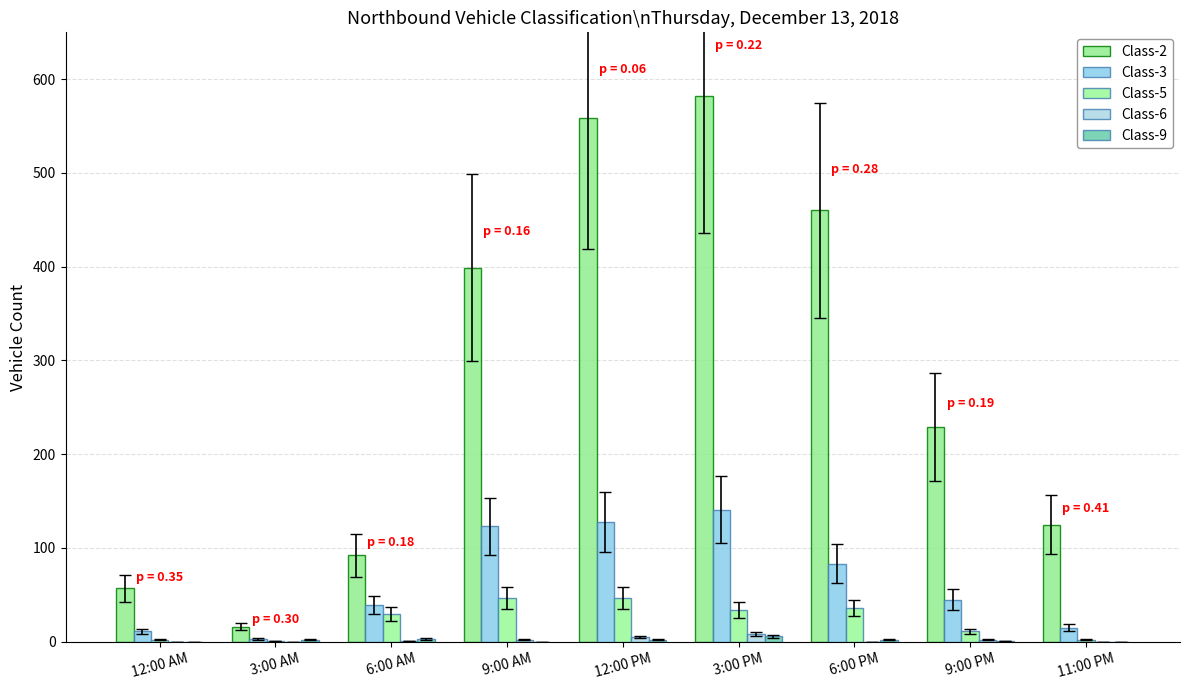

Which series has the largest total across all categories?

Class-2